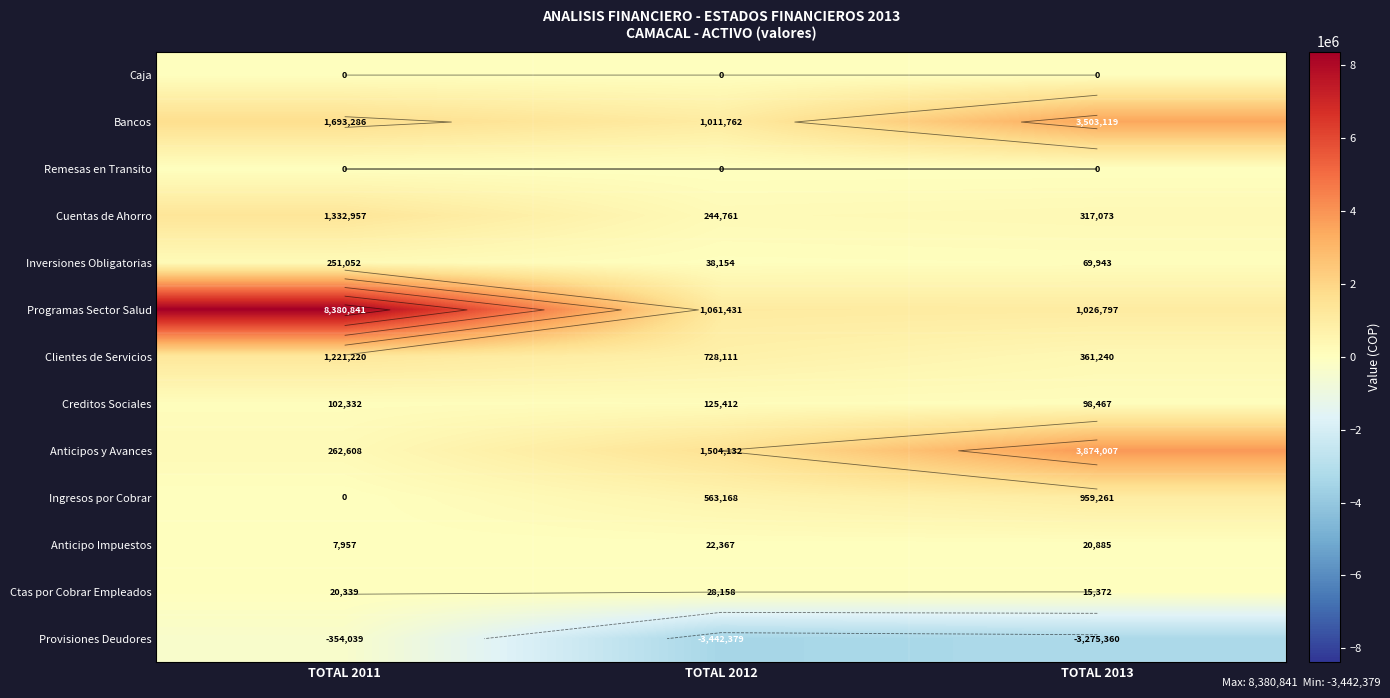

Is it true that Anticipo Impuestos equals 20885 at TOTAL 2013?

True